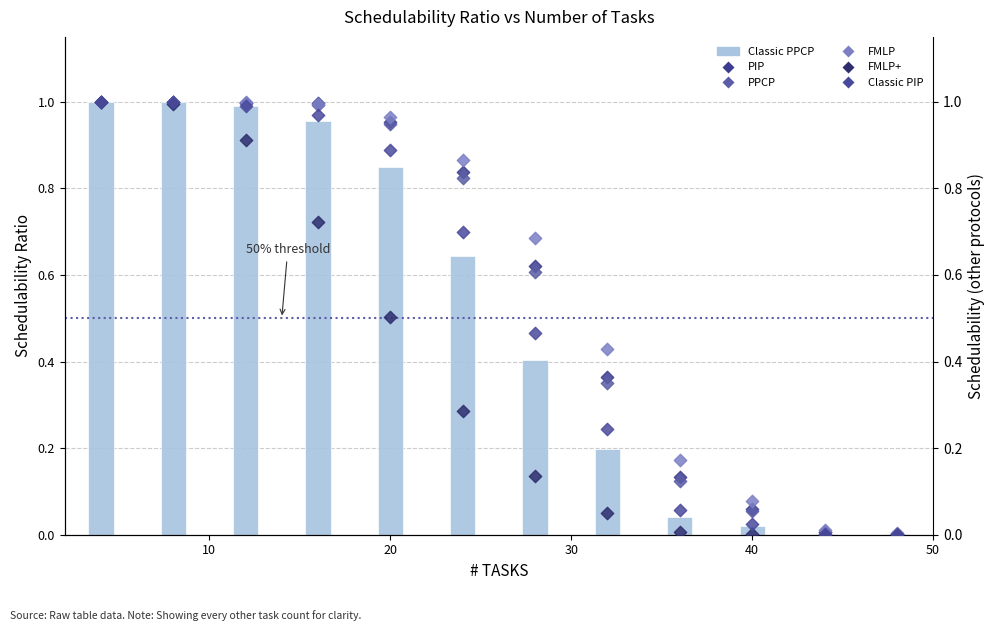

Which series reaches the minimum Y coordinate?

FMLP+